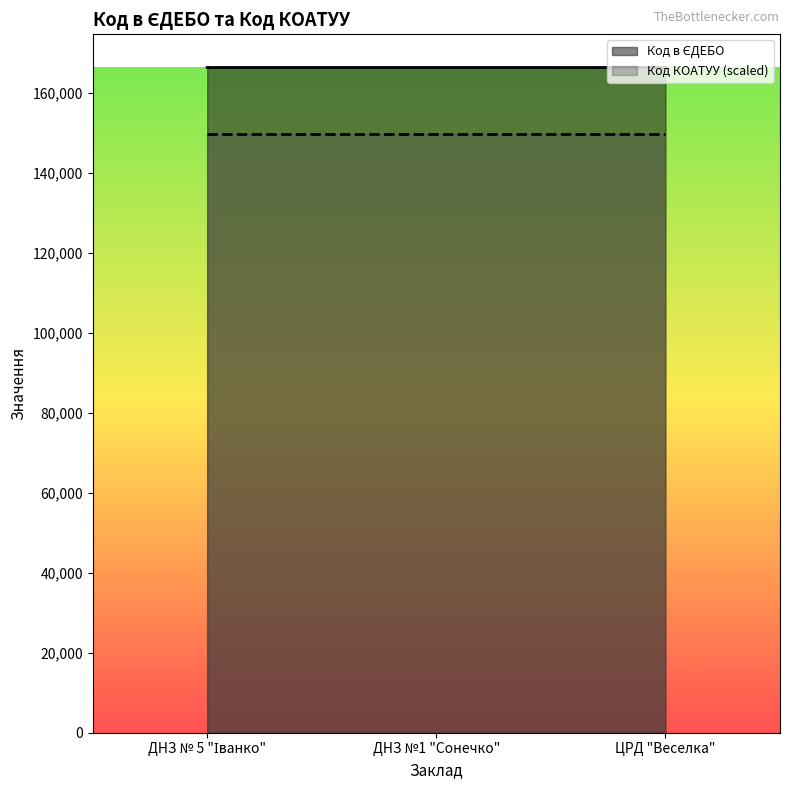

Where does the data first go above 166401?

ДНЗ №1 "Сонечко"